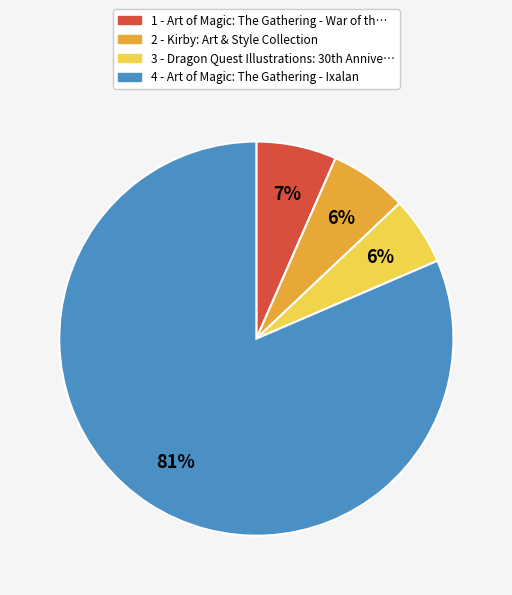

Does 3 represent more than half of the total?

No